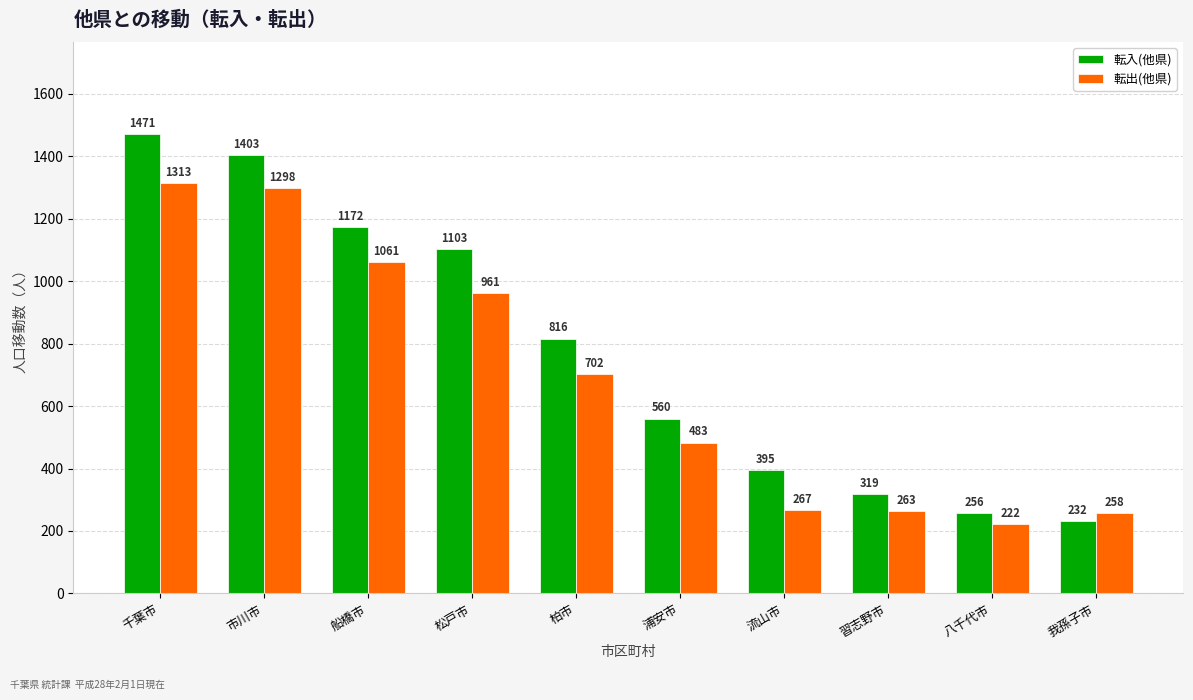

What is the sum of all 転入(他県) values?

7727